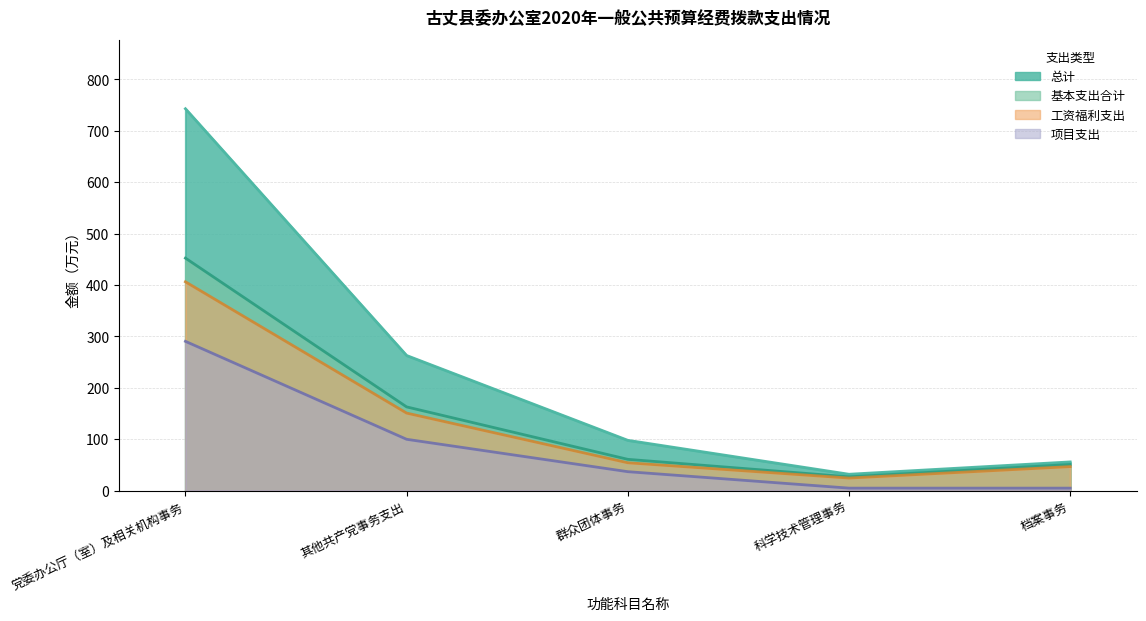

Reading right to left, list all the values displayed in this chart.

总计: 档案事务=56.0	科学技术管理事务=32.0	群众团体事务=98.0	其他共产党事务支出=263.0	党委办公厅（室）及相关机构事务=743.0
基本支出合计: 档案事务=51.0	科学技术管理事务=27.0	群众团体事务=61.0	其他共产党事务支出=163.0	党委办公厅（室）及相关机构事务=452.4
工资福利支出: 档案事务=46.9	科学技术管理事务=24.6	群众团体事务=54.4	其他共产党事务支出=151.0	党委办公厅（室）及相关机构事务=406.4
项目支出: 档案事务=5.0	科学技术管理事务=5.0	群众团体事务=37.0	其他共产党事务支出=100.0	党委办公厅（室）及相关机构事务=290.6